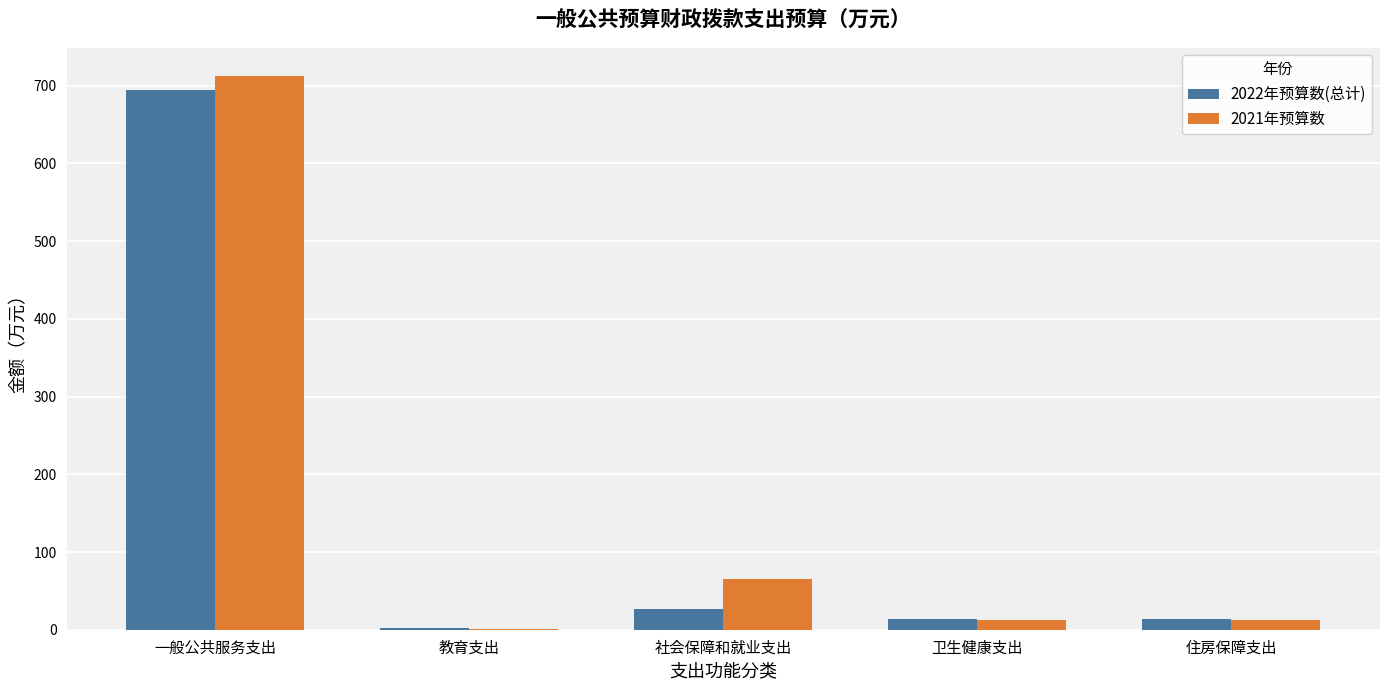

True or false: 2021年预算数 has a value of 23.0 at 社会保障和就业支出.

False